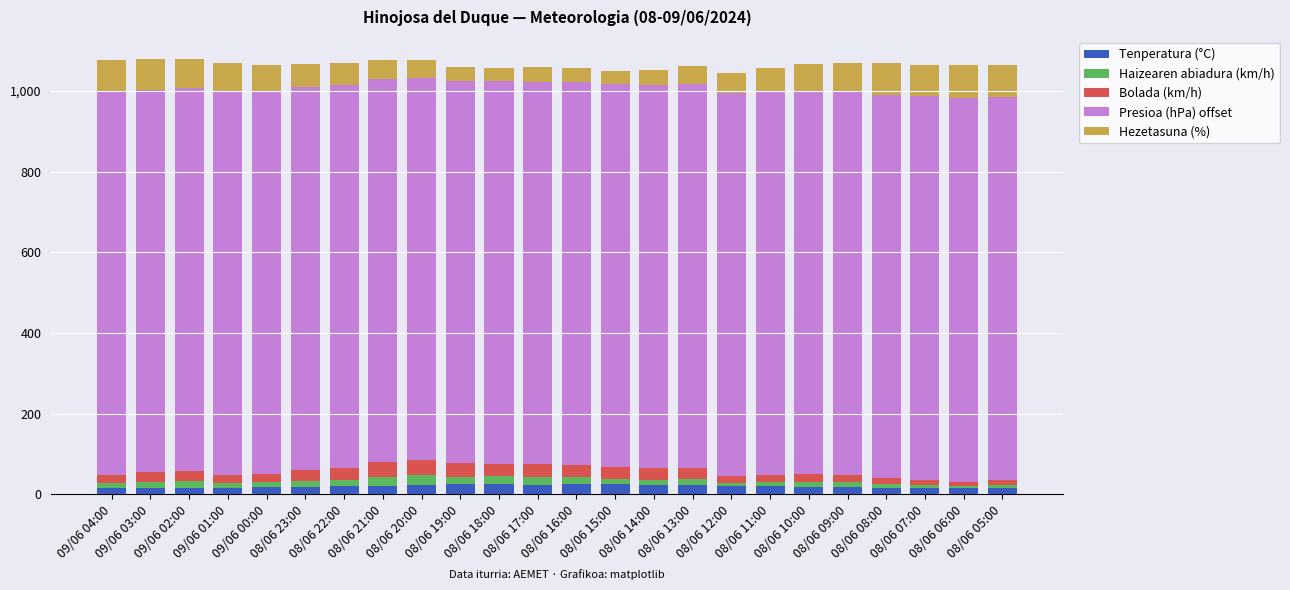

At how many categories does at least one series exceed 144?

24